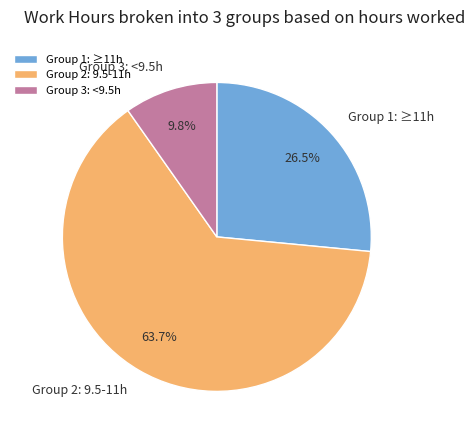

What is the ratio of the value at Group 3: <9.5h to the value at Group 1: ≥11h?

0.4